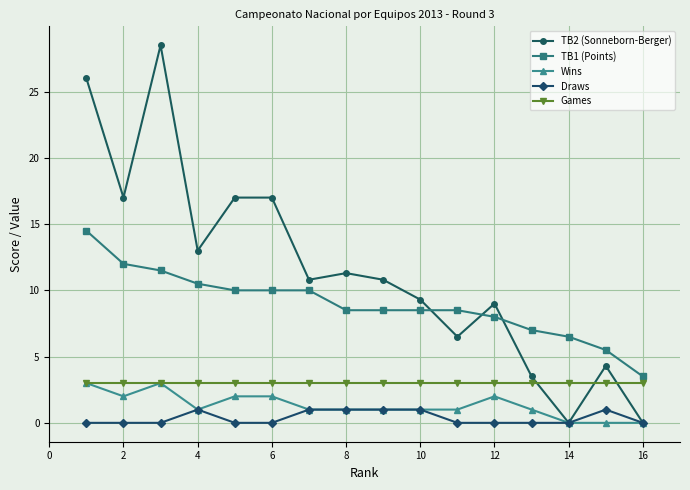

True or false: Draws and Games intersect in this chart.

False